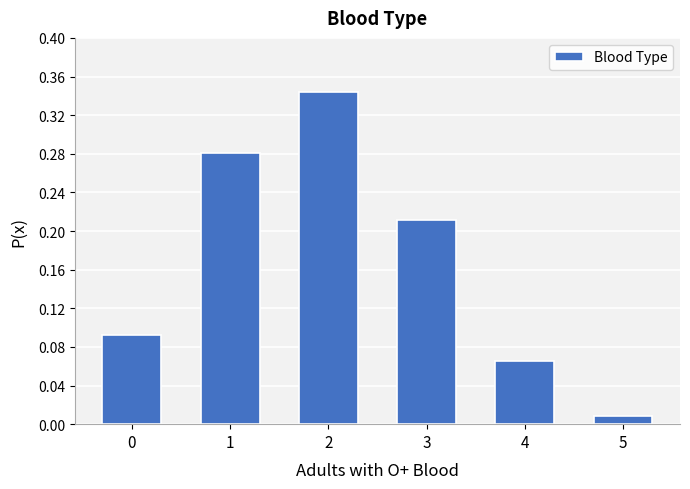

Which category has the lowest value across all series?

5